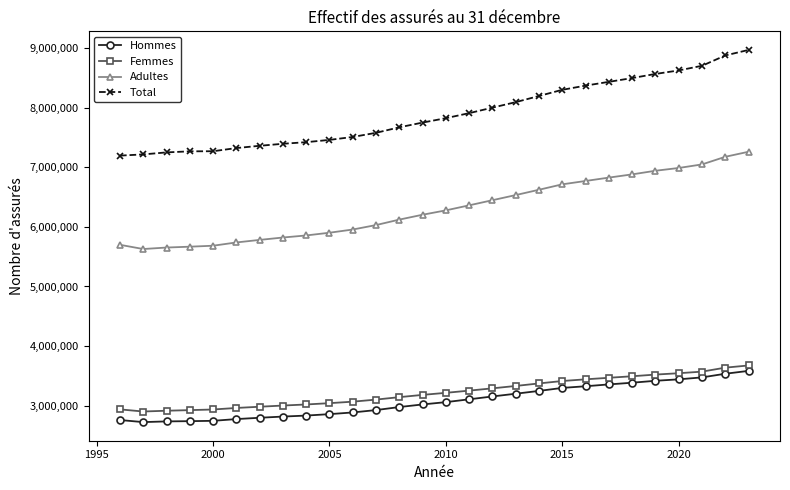

True or false: Femmes and Total intersect in this chart.

False